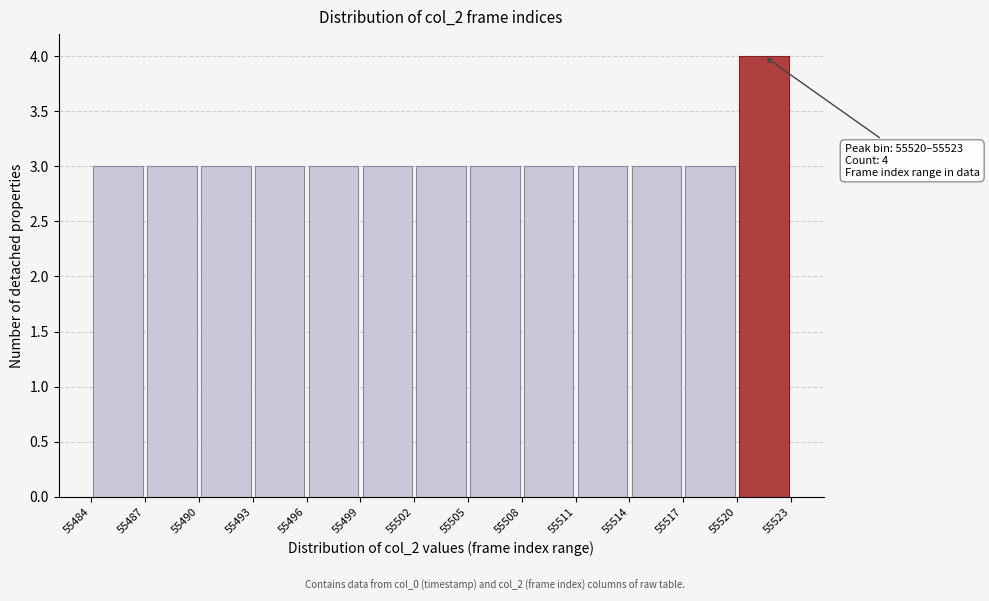

Over which range of the x-axis is the bar tallest?

55520 to 55523